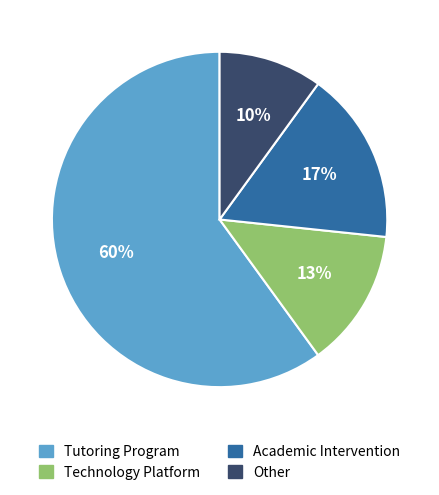

Do Technology Platform and Academic Intervention together represent more than half of the pie?

No